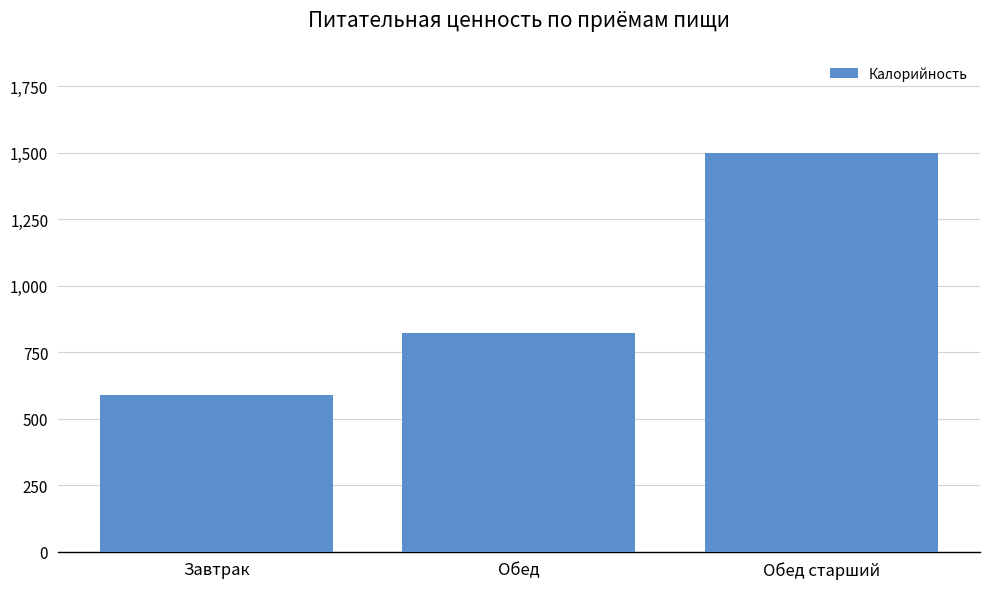

What is the label of the 1st bar from the right?

Обед старший